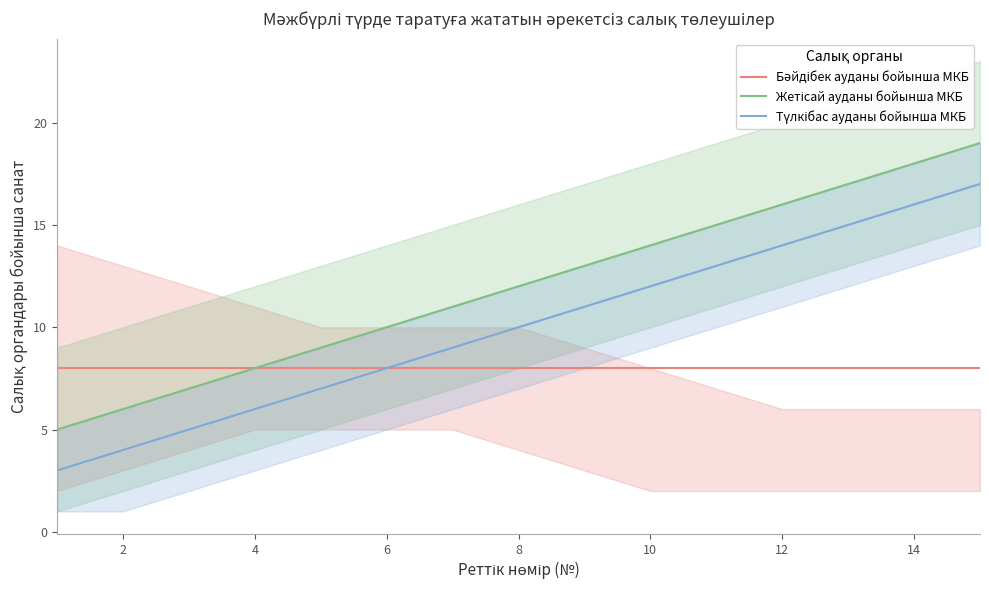

Is the value of Бәйдібек ауданы бойынша МКБ at 9 greater than the value of Жетісай ауданы бойынша МКБ at 14?

No